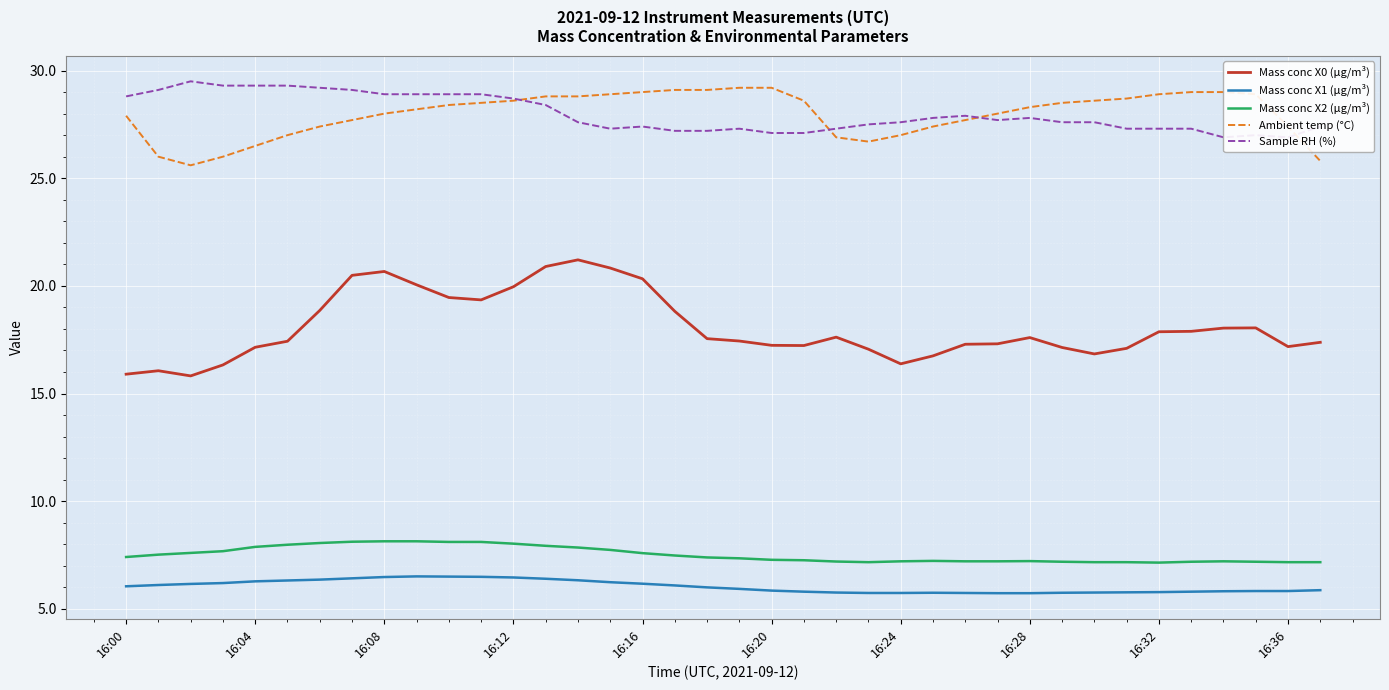

What position from the left is 11?

12